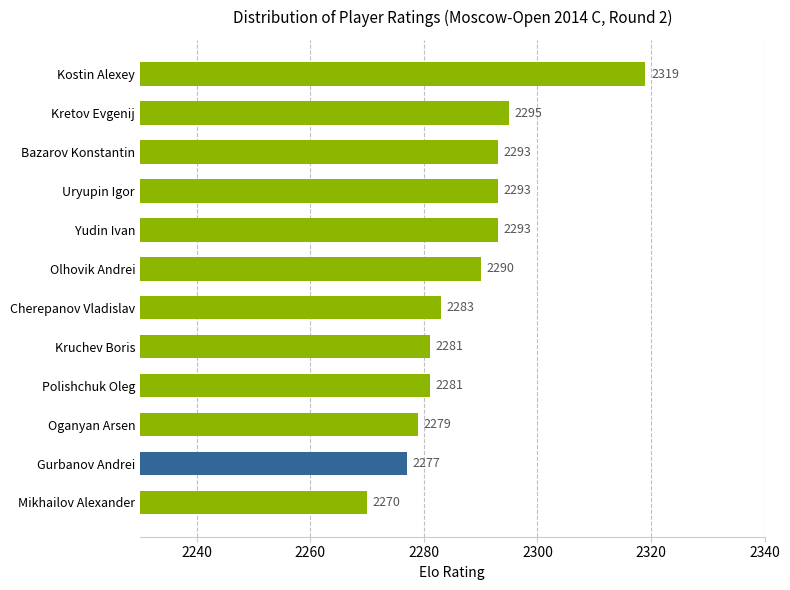

Reading top to bottom, list all the values displayed in this chart.

Kostin Alexey=2319	Kretov Evgenij=2295	Bazarov Konstantin=2293	Uryupin Igor=2293	Yudin Ivan=2293	Olhovik Andrei=2290	Cherepanov Vladislav=2283	Kruchev Boris=2281	Polishchuk Oleg=2281	Oganyan Arsen=2279	Gurbanov Andrei=2277	Mikhailov Alexander=2270